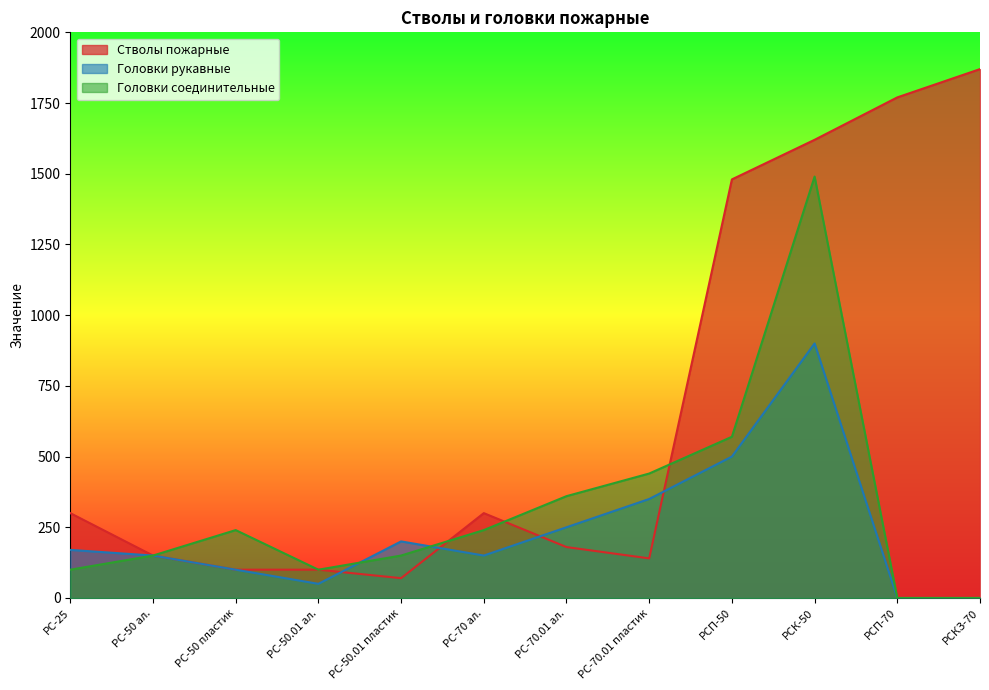

What position from the right is РС-50 ал.?

11